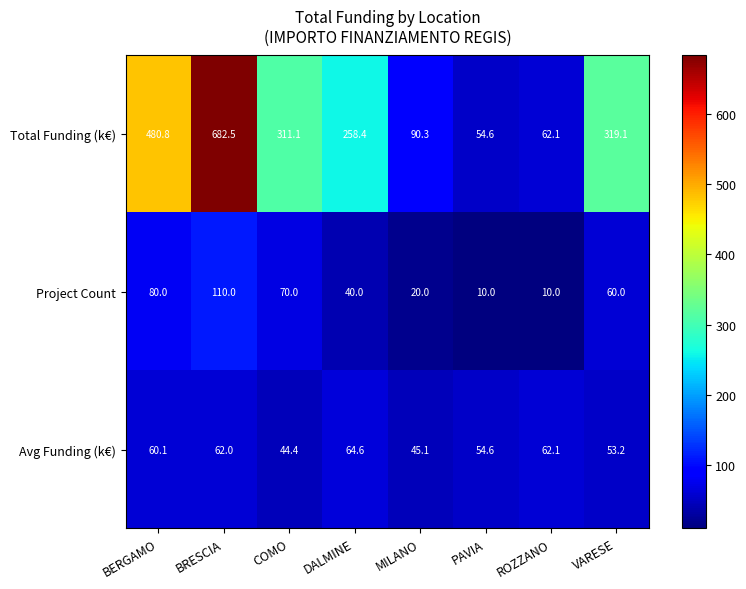

Which series changed the most between BRESCIA and DALMINE?

Total Funding (k€)